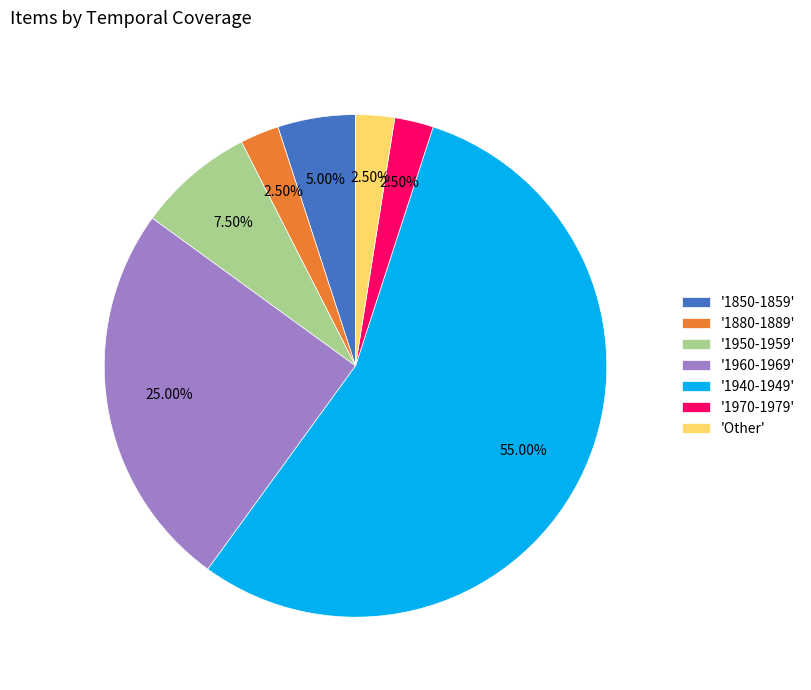

Between '1940-1949' and '1960-1969', which is larger?

'1940-1949'